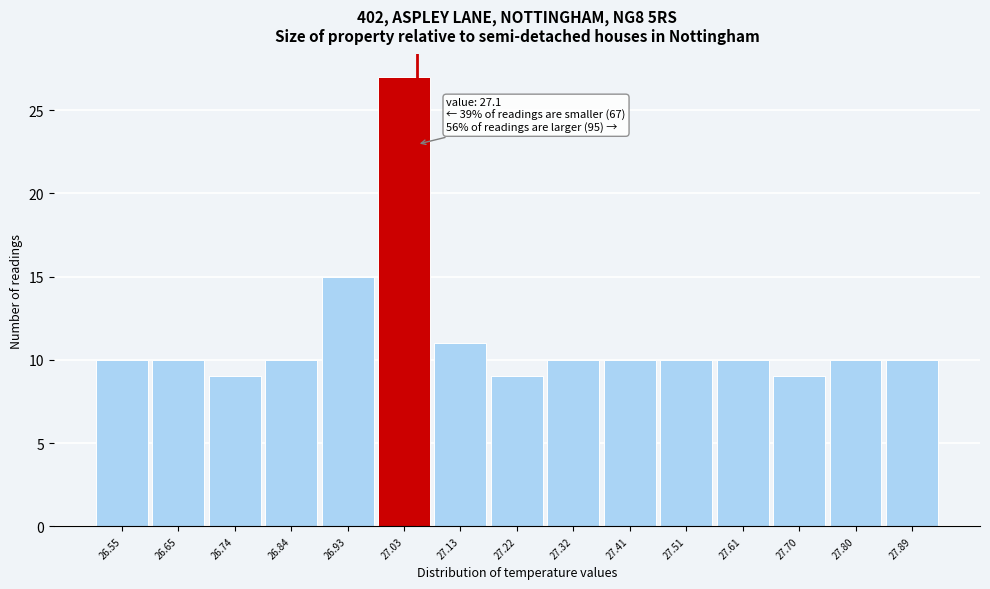

Reading left to right, transcribe all the data shown in this chart.

10	10	9	10	15	27	11	9	10	10	10	10	9	10	10